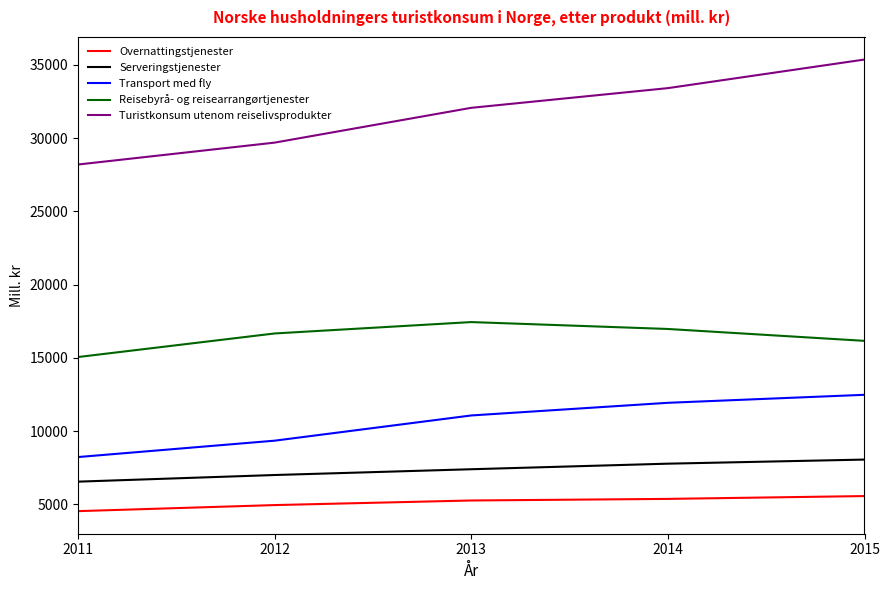

What is the difference between the maximum and minimum values in the Overnattingstjenester series?

1029